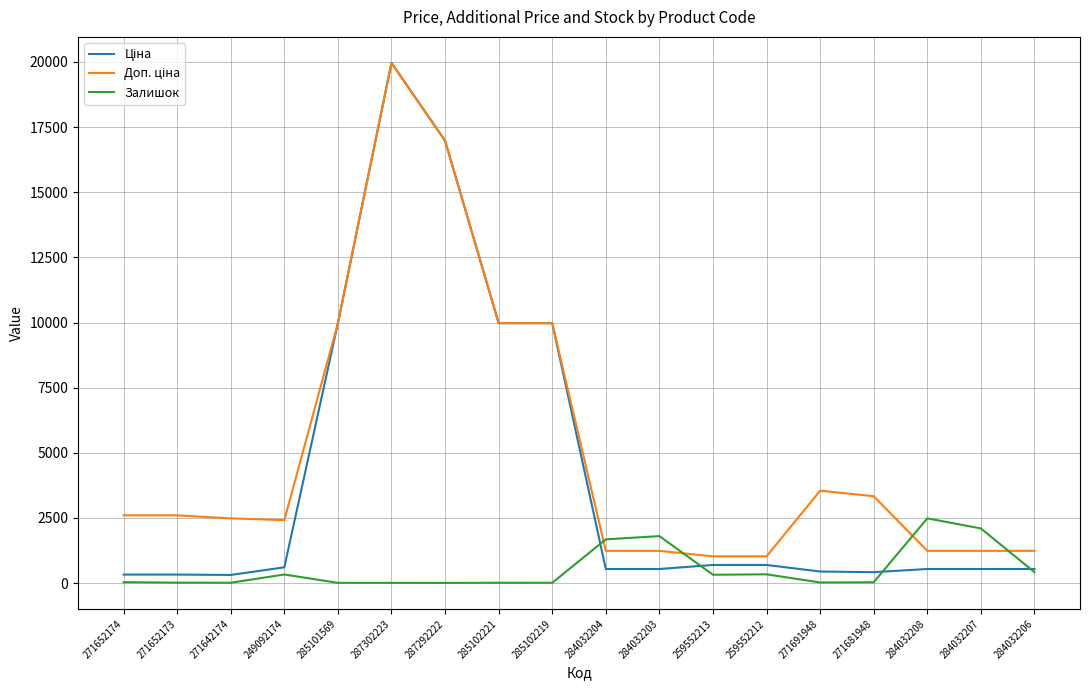

Does the chart have visible grid lines?

Yes